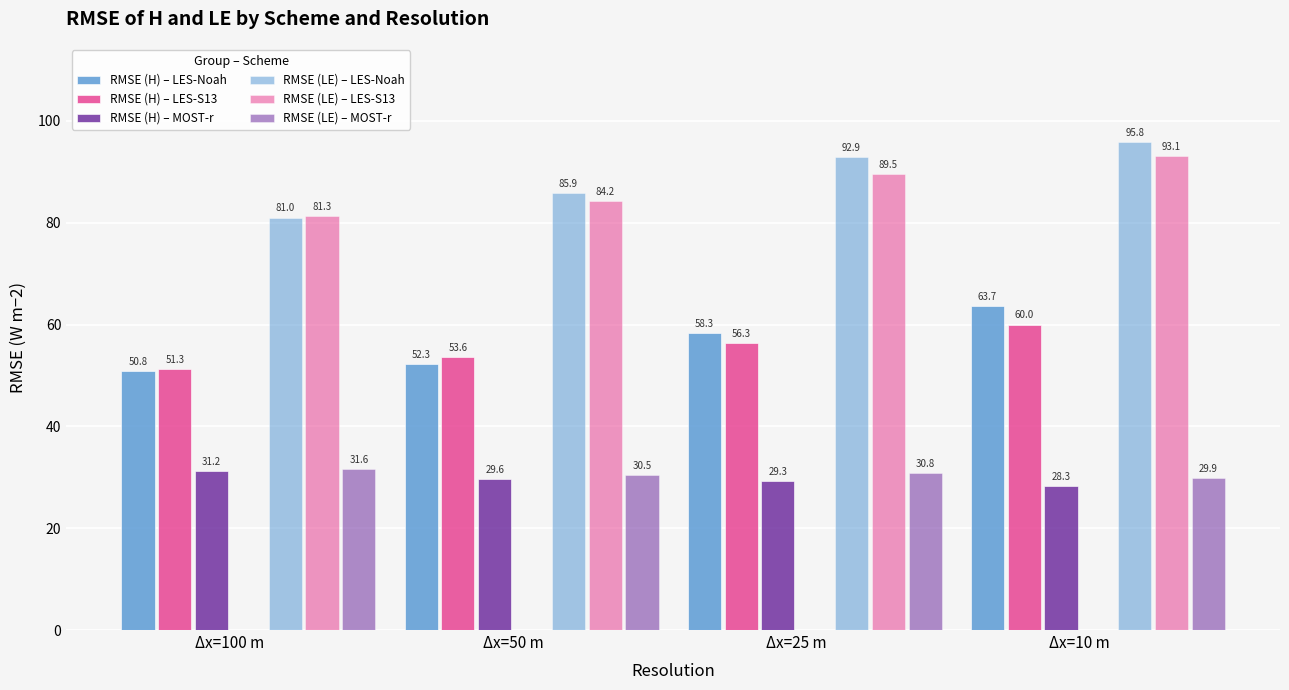

What is the difference between the highest and lowest values at Δx=50 m?

56.3